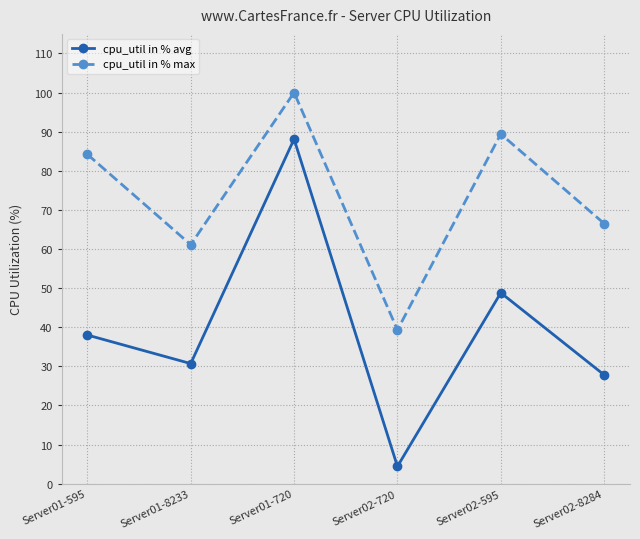

What is the label of the 4th point from the right?

Server01-720